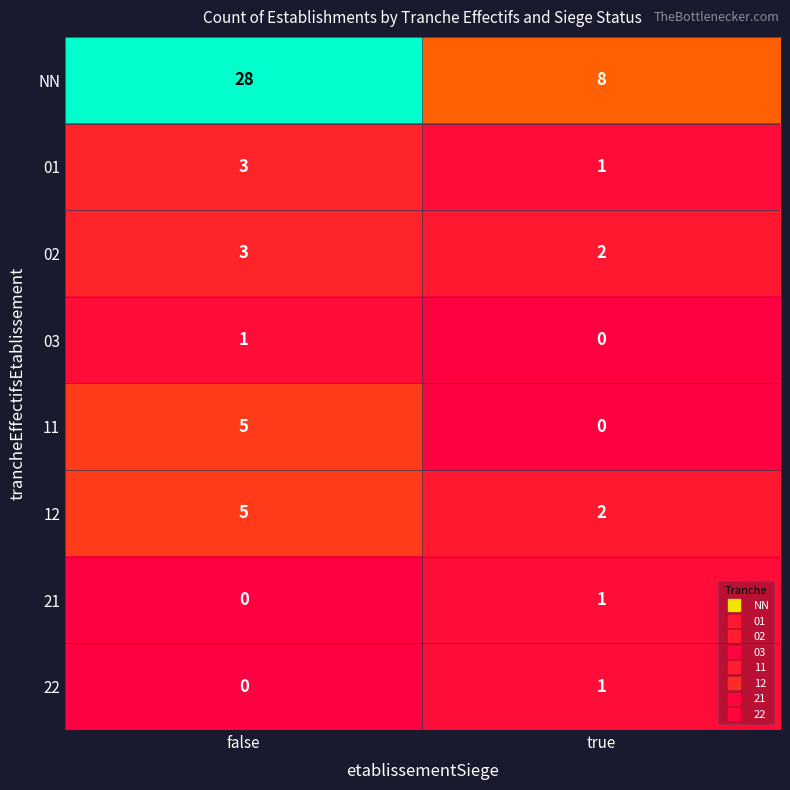

What is the maximum value for 12?

5